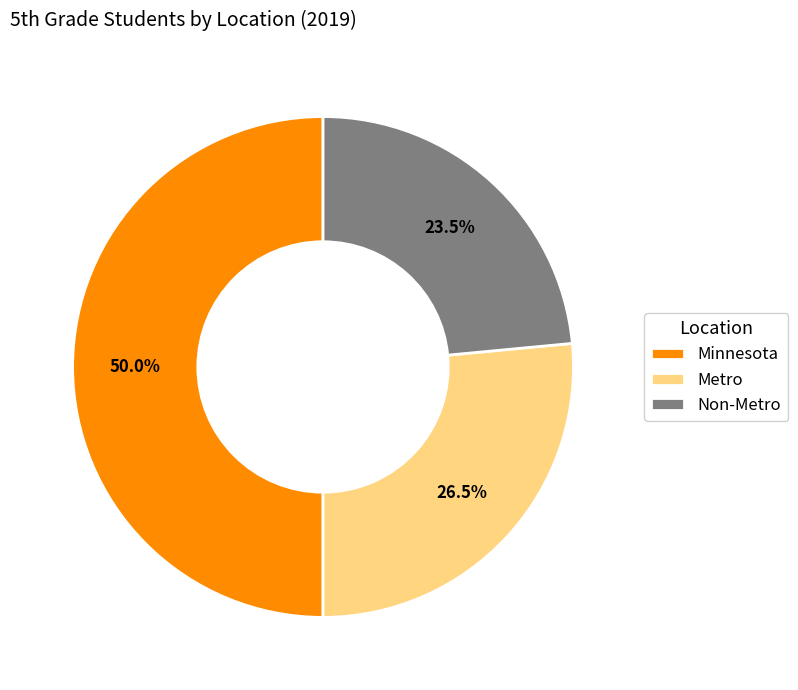

How many segments does this pie chart have?

3